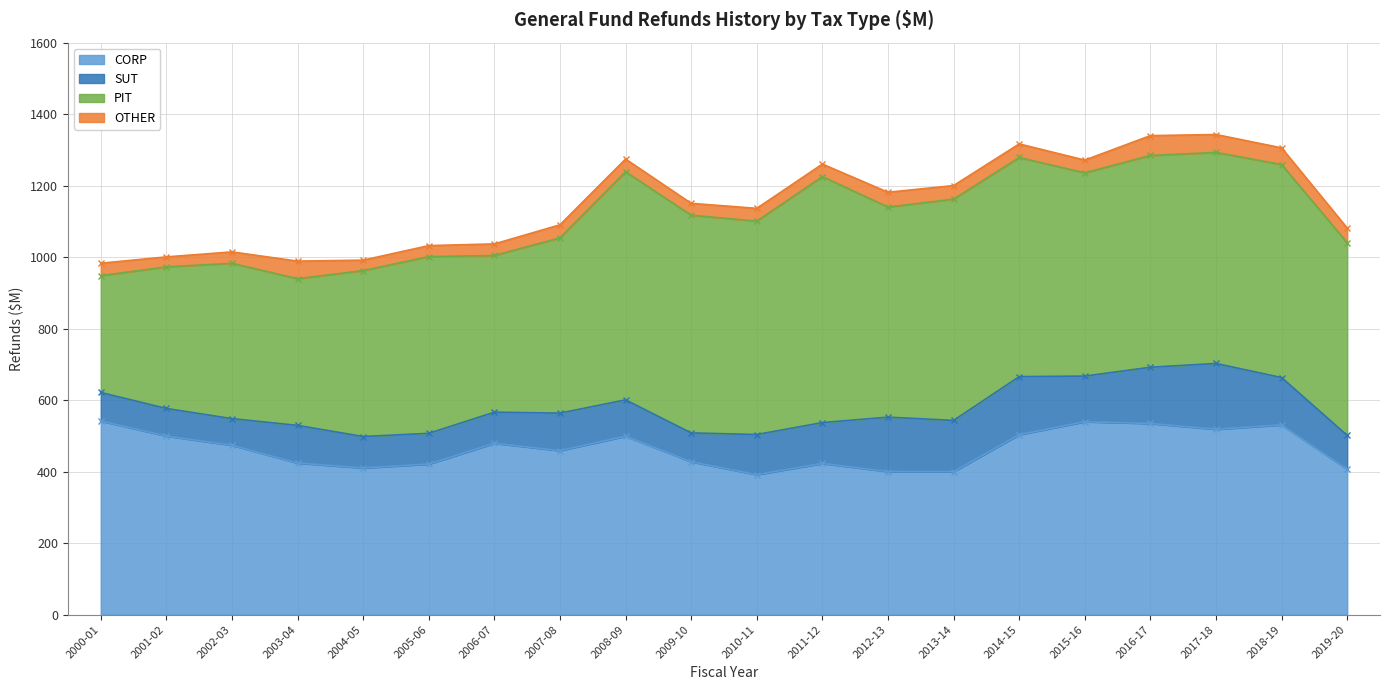

What is the maximum value for CORP?

541.7